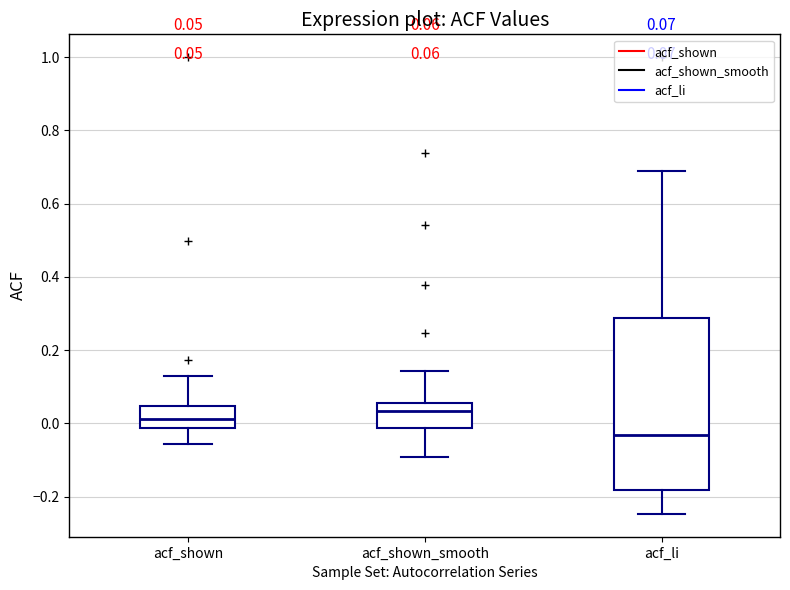

Which box is the tallest, from its lower edge to its upper edge?

acf_li